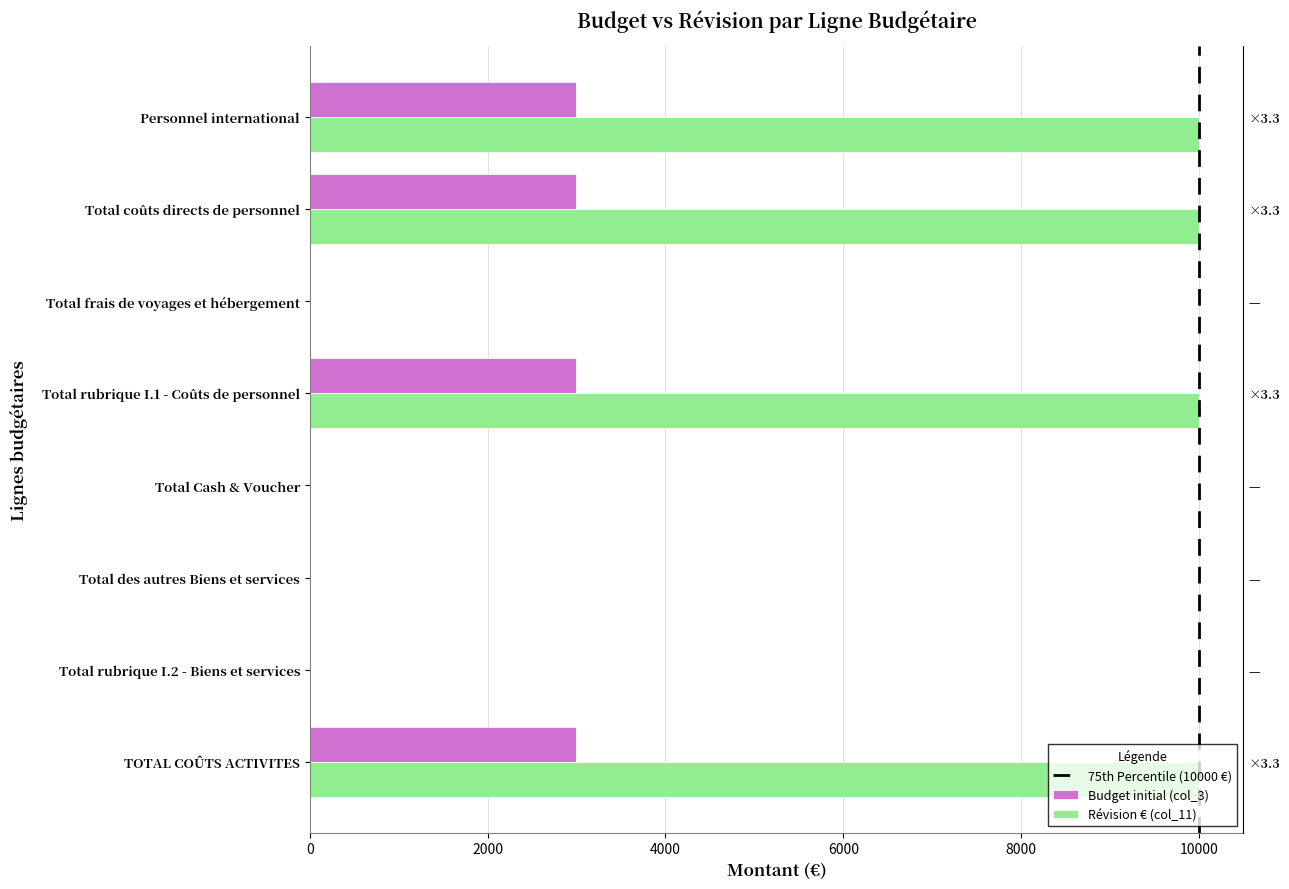

List the series in order of their peak value, highest first.

Révision € (col_11), Budget initial (col_3)